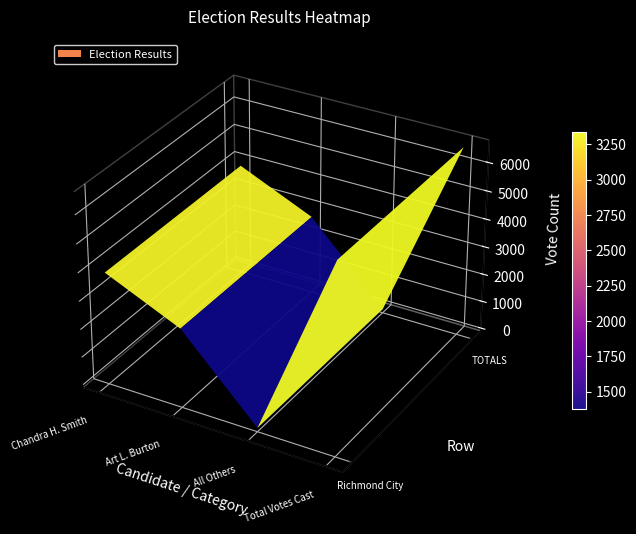

Reading right to left, transcribe all the data shown in this chart.

Richmond City: 6644	34	2719	3891
TOTALS: 6644	34	2719	3891